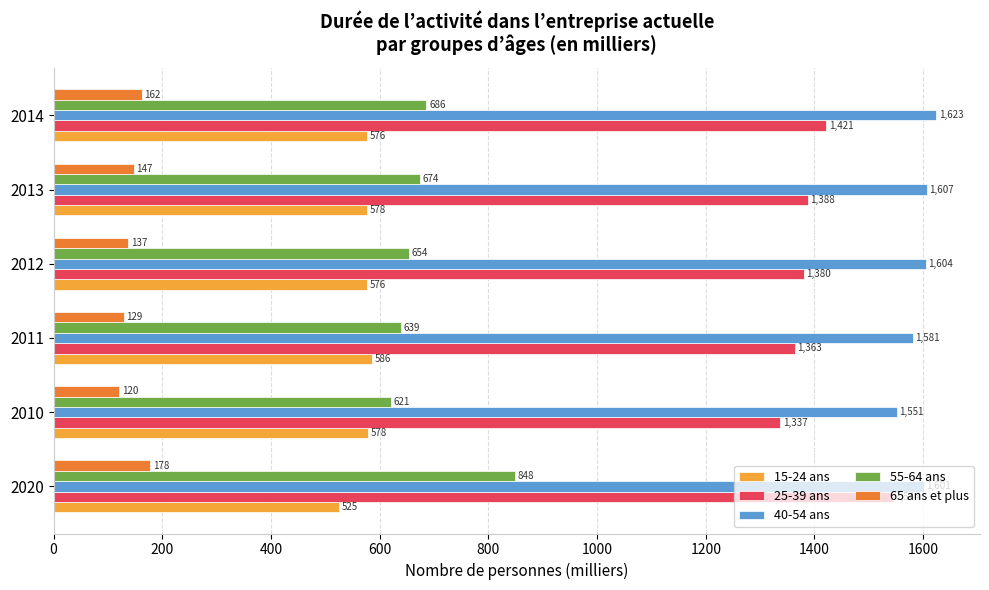

Which series has the largest range (max minus min)?

55-64 ans